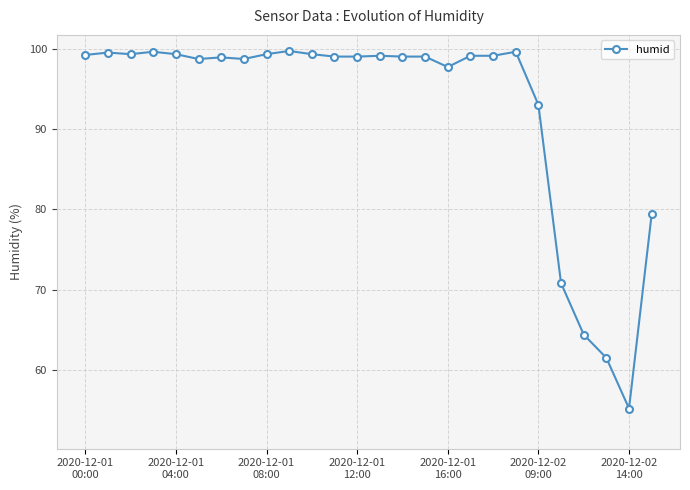

What is the value of the 13th point from the left?

99.0